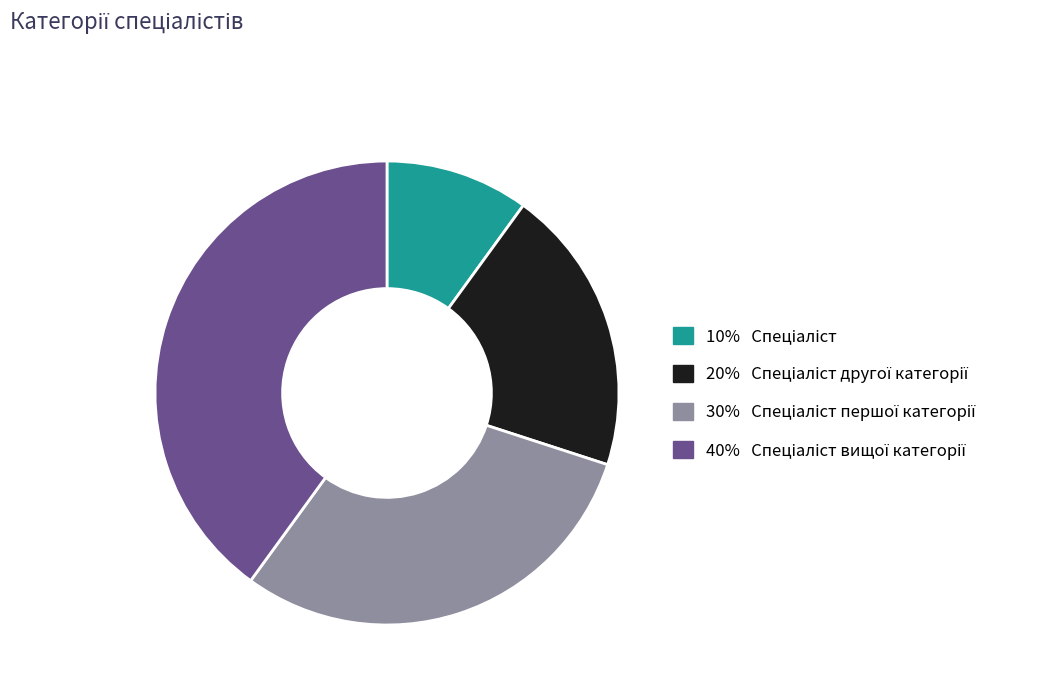

What is the largest slice in the pie chart?

Спеціаліст вищої категорії